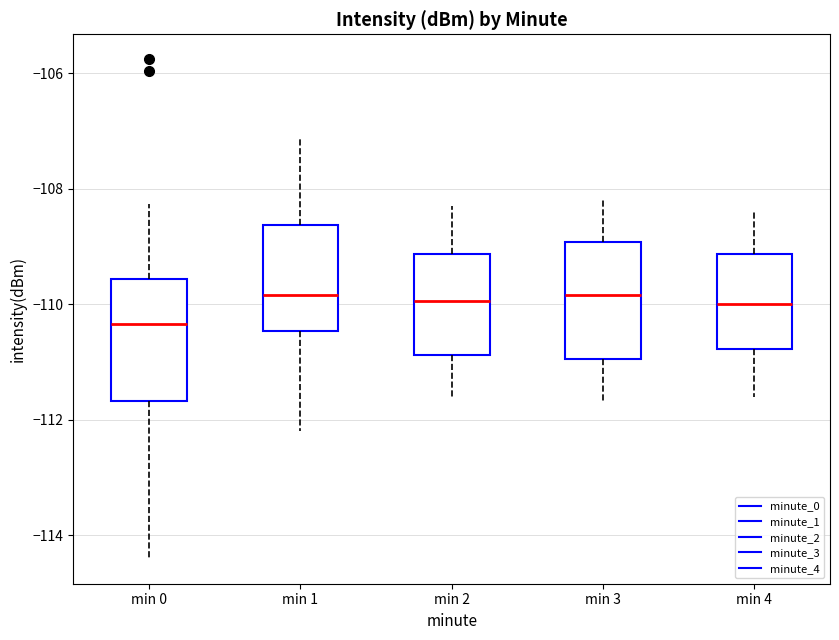

Which box's median line is the lowest?

min 0